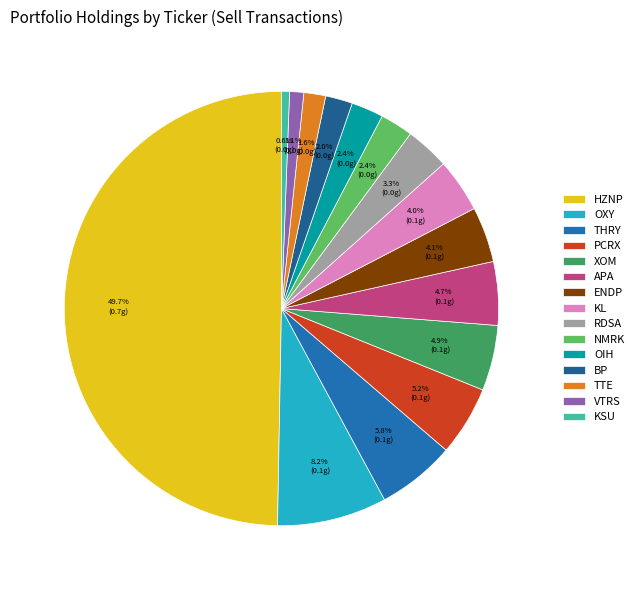

Which has a higher value, ENDP or RDSA?

ENDP